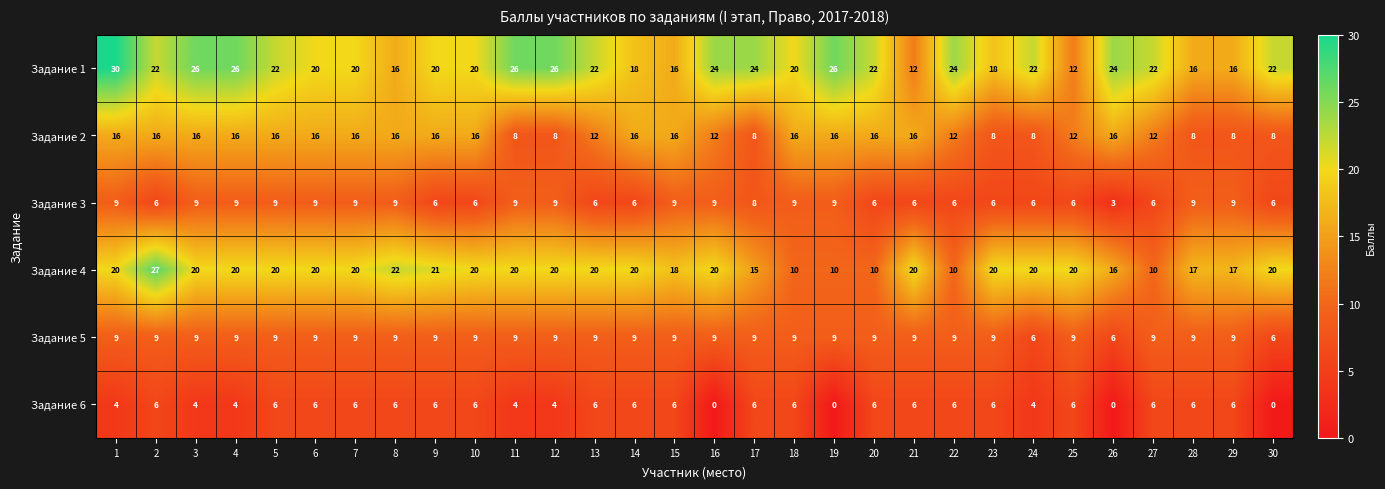

What is the average value of the Задание 3 series?

7